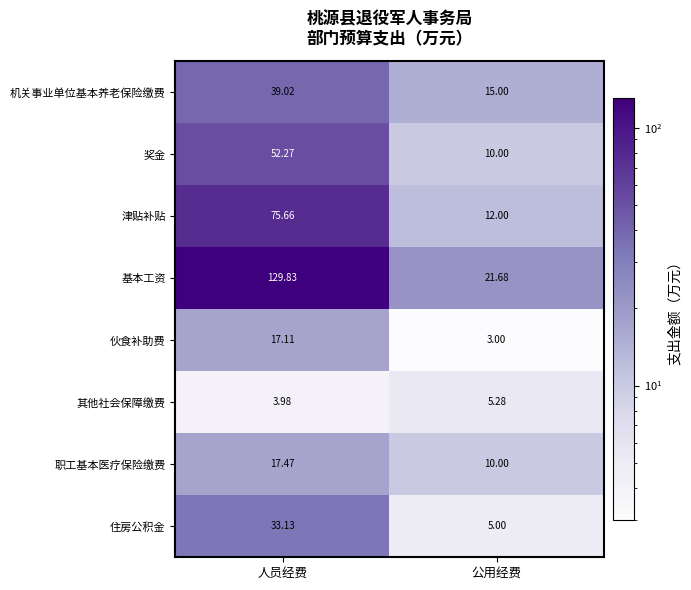

Which label corresponds to the smallest value in the chart?

公用经费